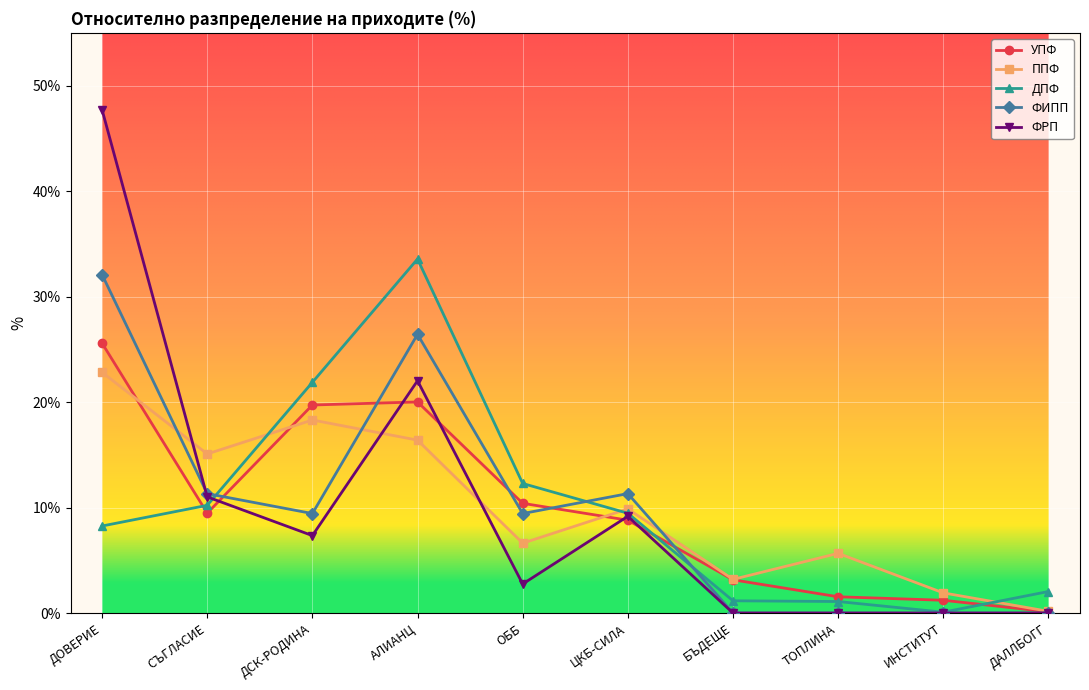

Between which two adjacent categories do ФИПП and ДПФ first intersect?

СЪГЛАСИЕ and ДСК-РОДИНА